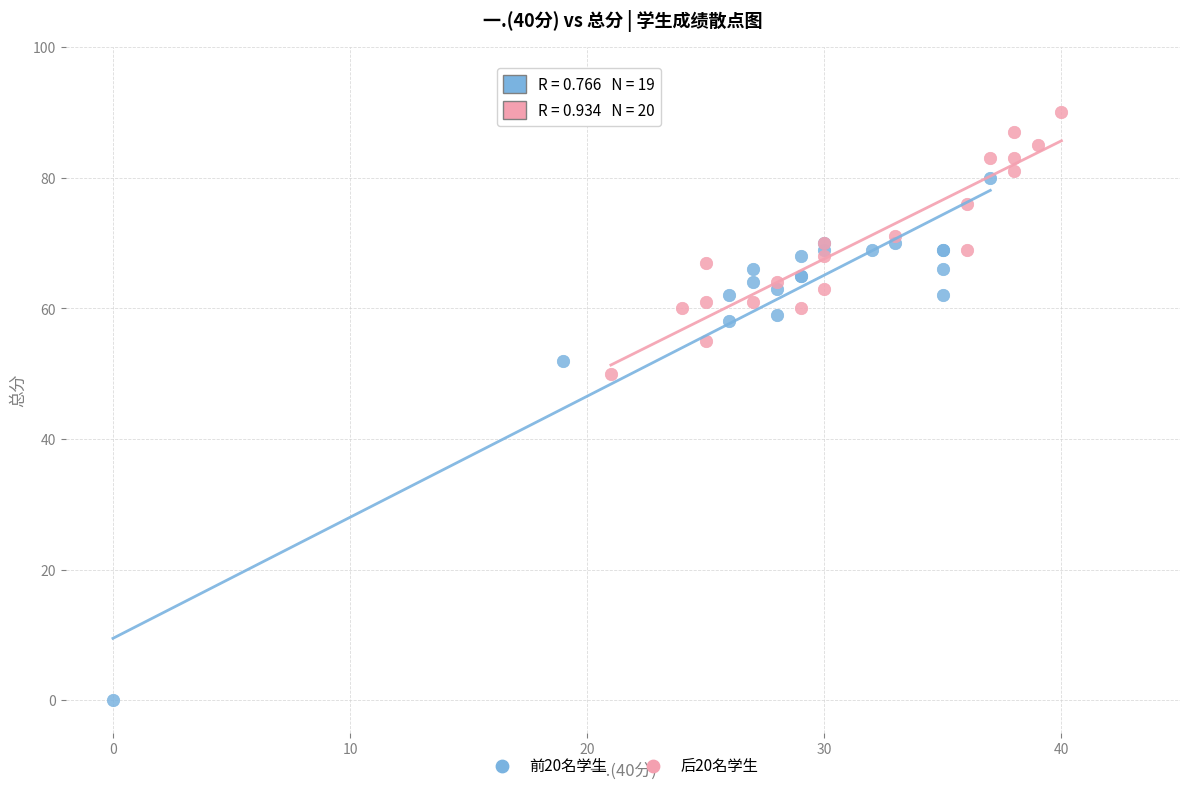

Which series reaches the maximum Y coordinate?

后20名学生